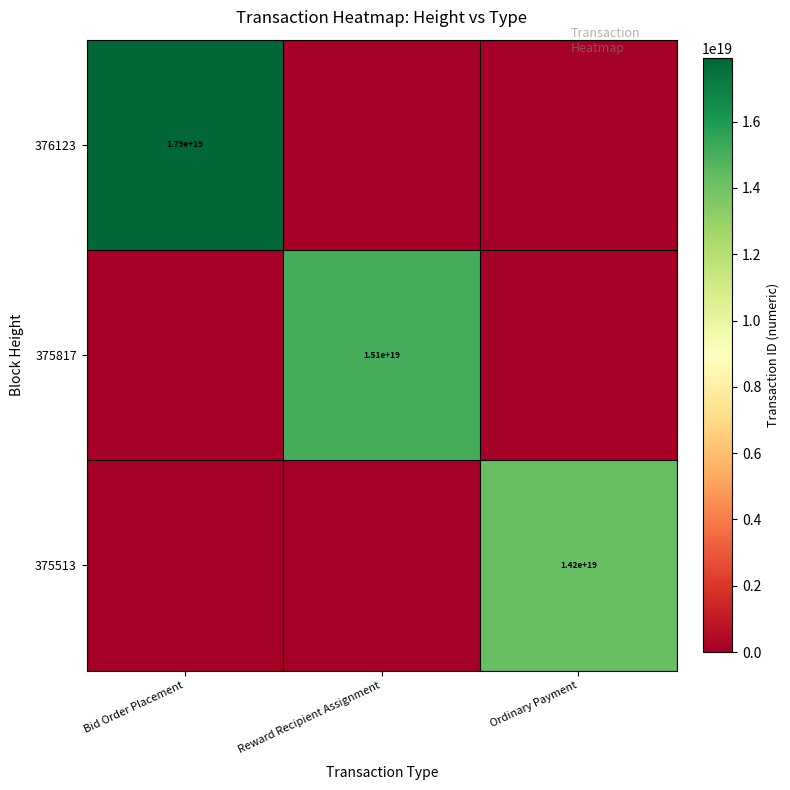

The 376123 series shows 31516704657737383936 at Bid Order Placement. True or false?

False